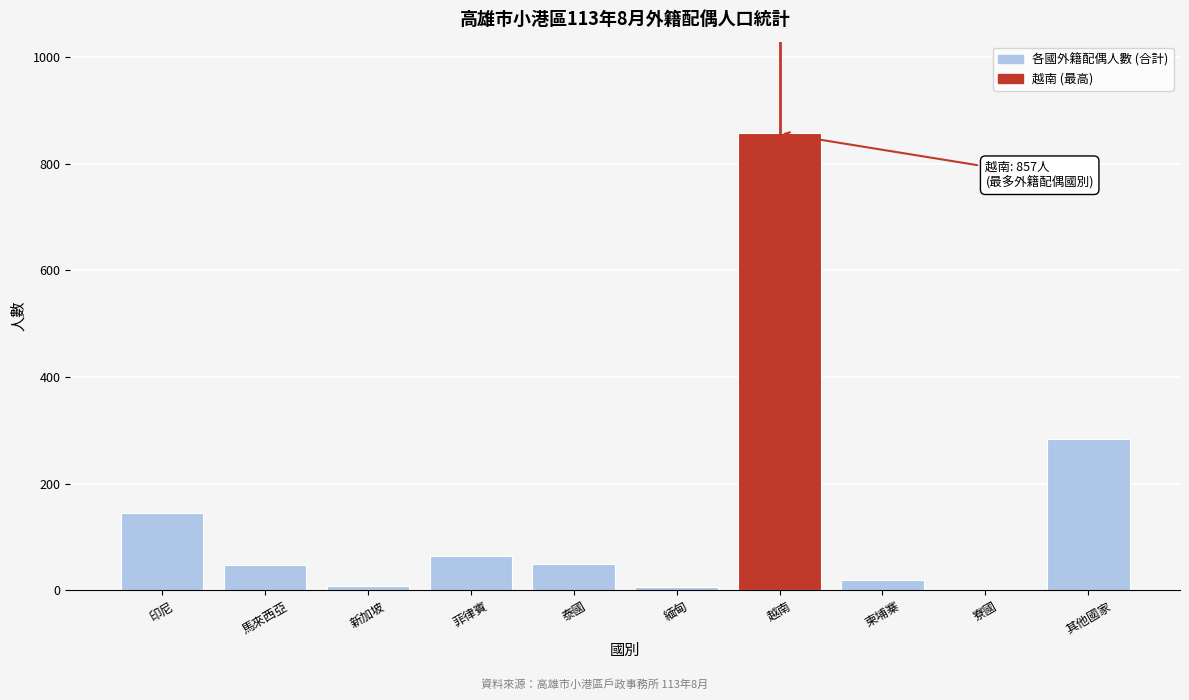

Is it true that the value at 印尼 is 145?

True